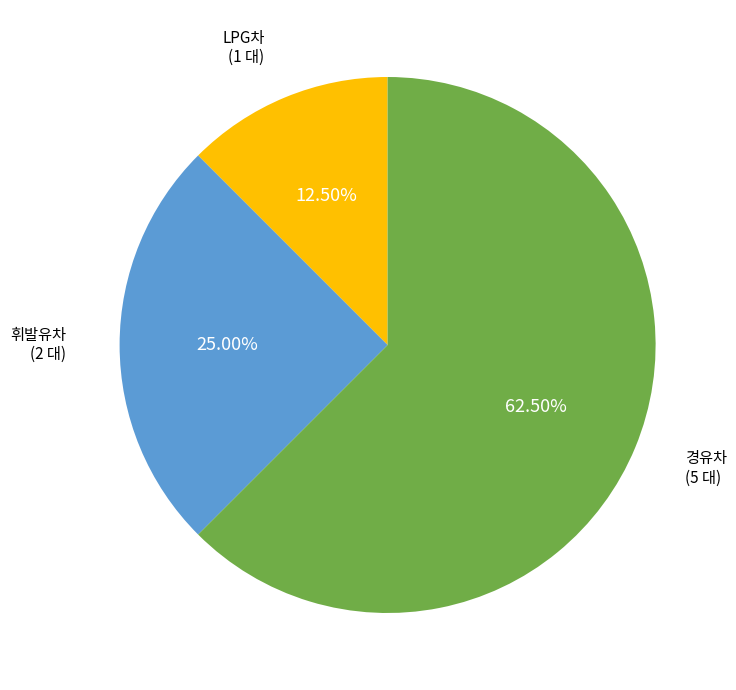

To the nearest percent, what is the average slice percentage?

33%